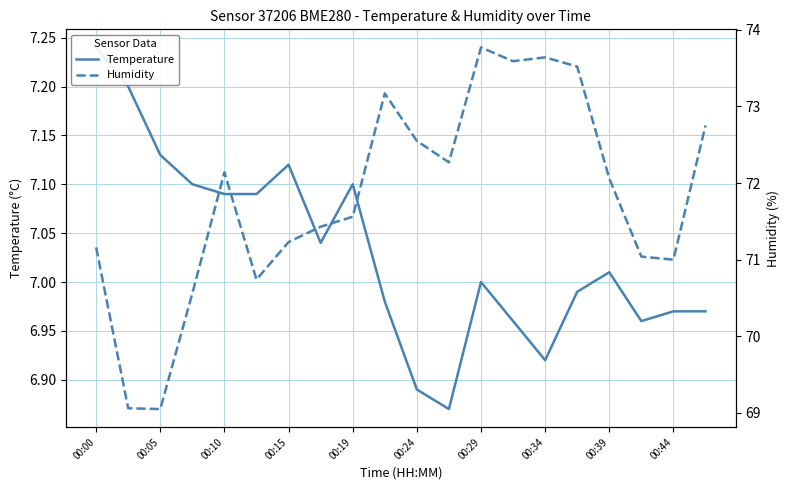

What is the minimum value shown in the chart?

6.9